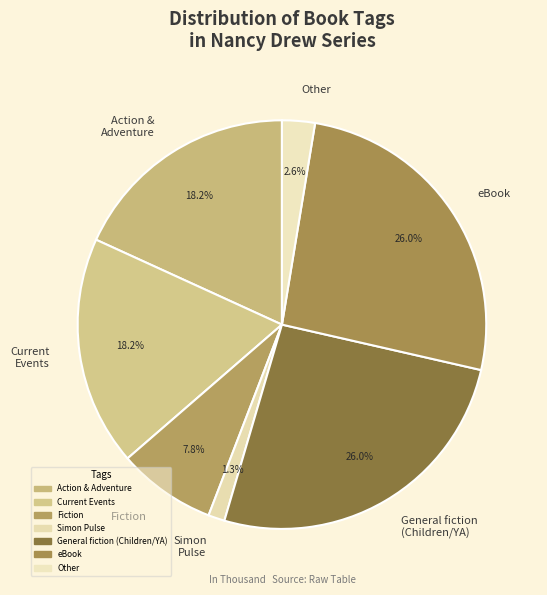

What percentage is the General fiction (Children/YA) slice, to the nearest percent?

26%